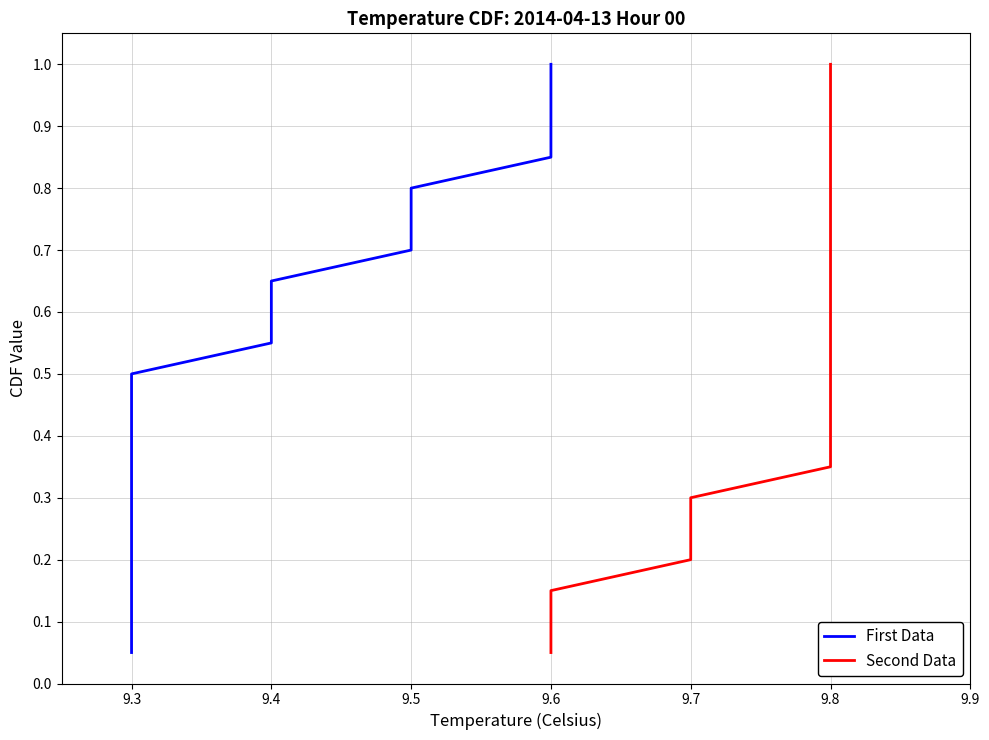

What is the highest value of the Second Data series?

1.0